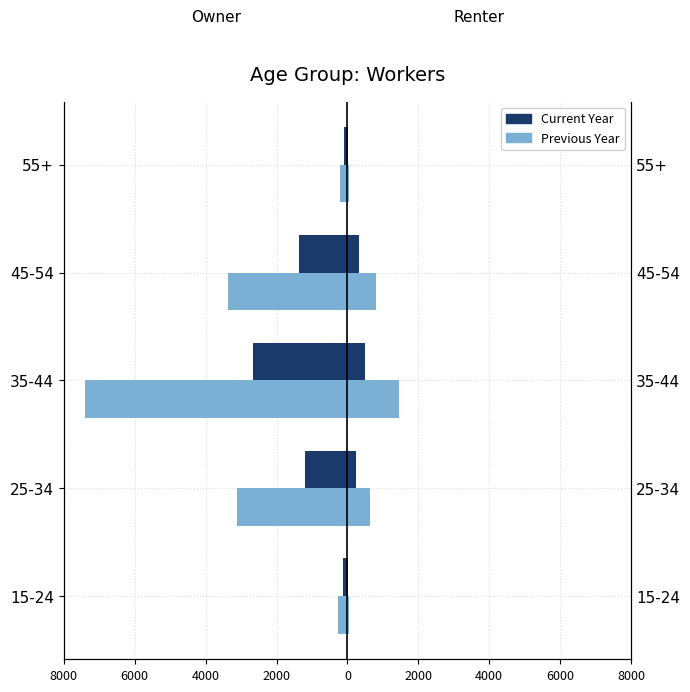

How many groups of bars are there?

5